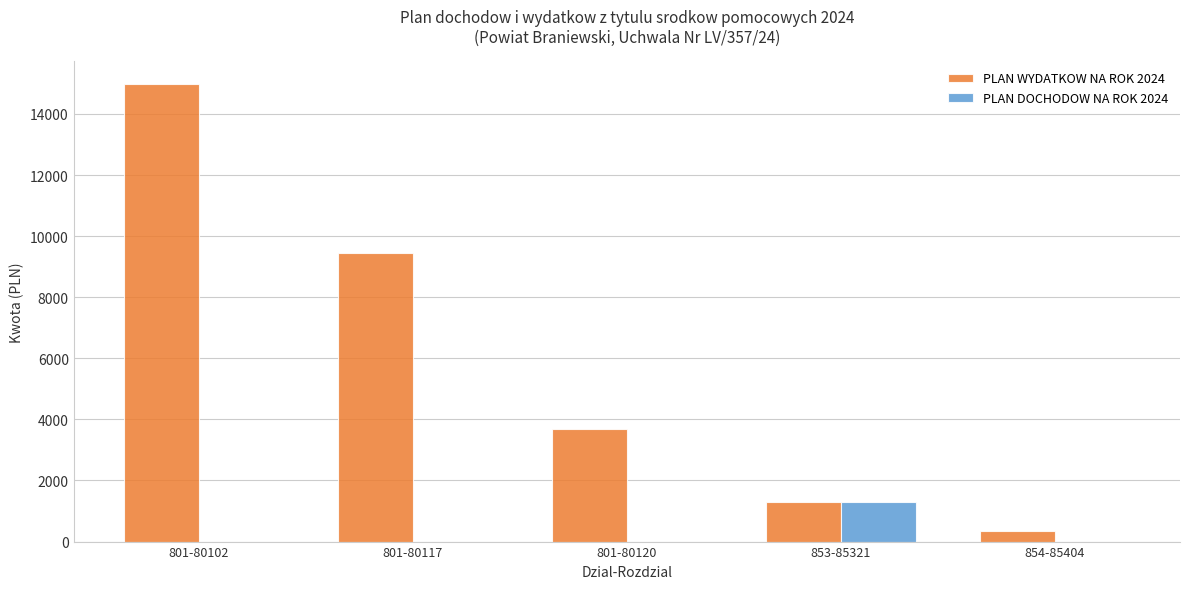

At which category is the sum across all series the highest?

801-80102